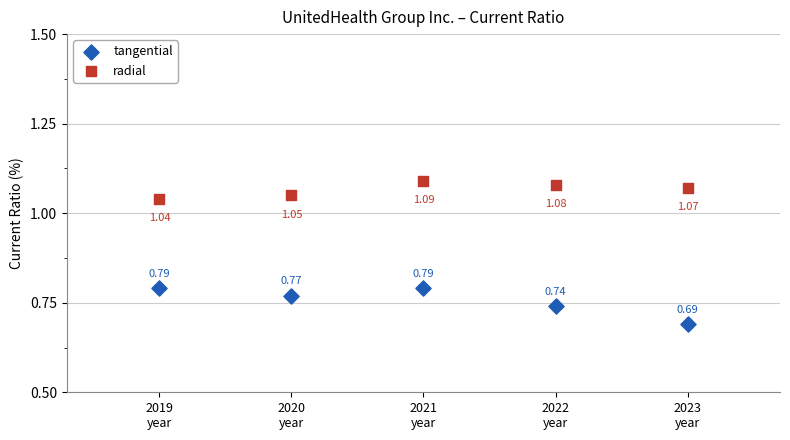

What are all the series names shown in the legend?

tangential, radial